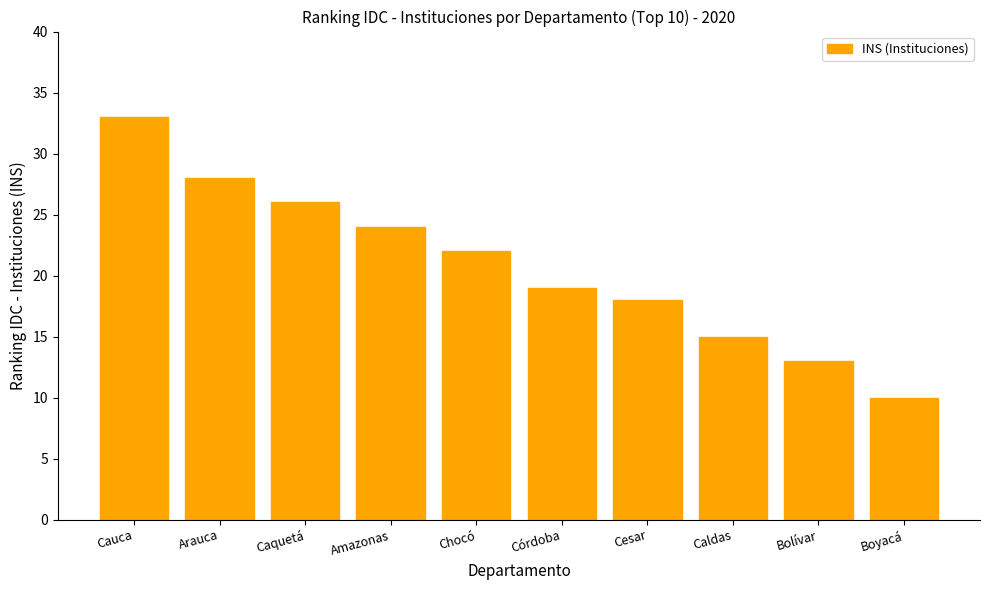

What is the label of the 6th bar from the right?

Chocó